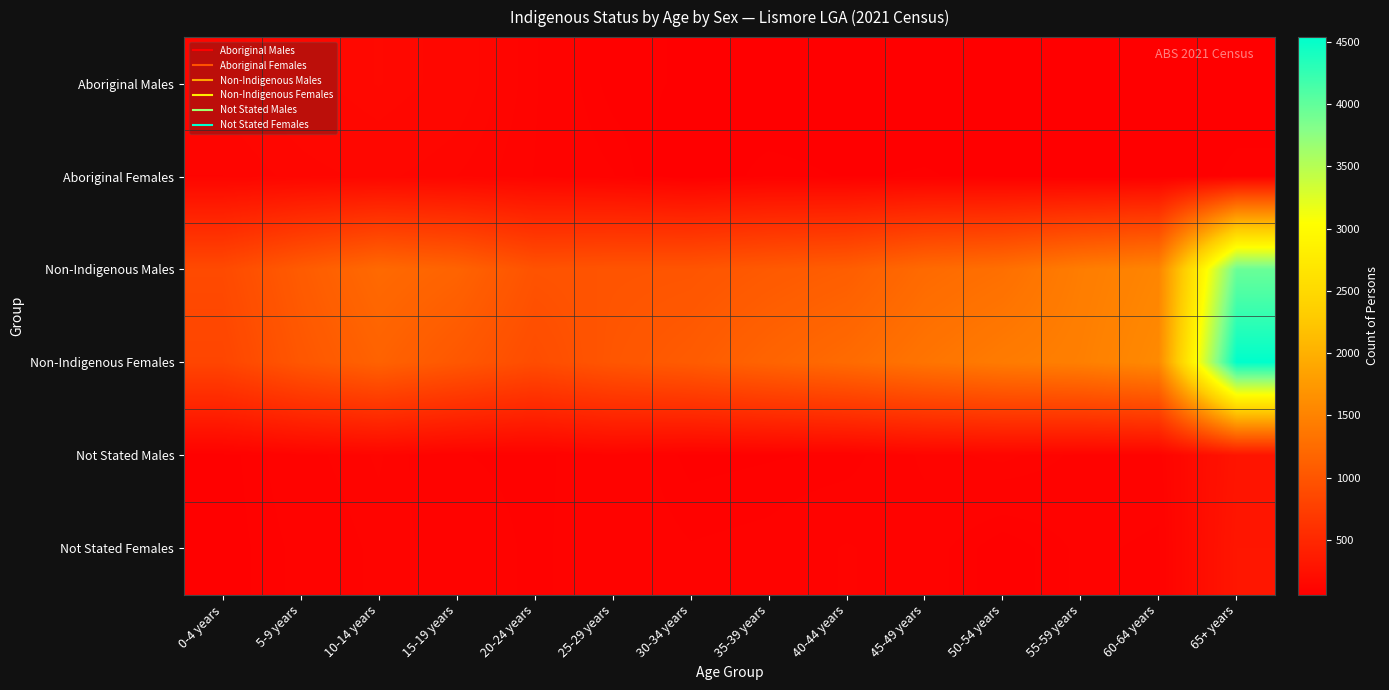

Which series has the largest total across all categories?

Non-Indigenous Females